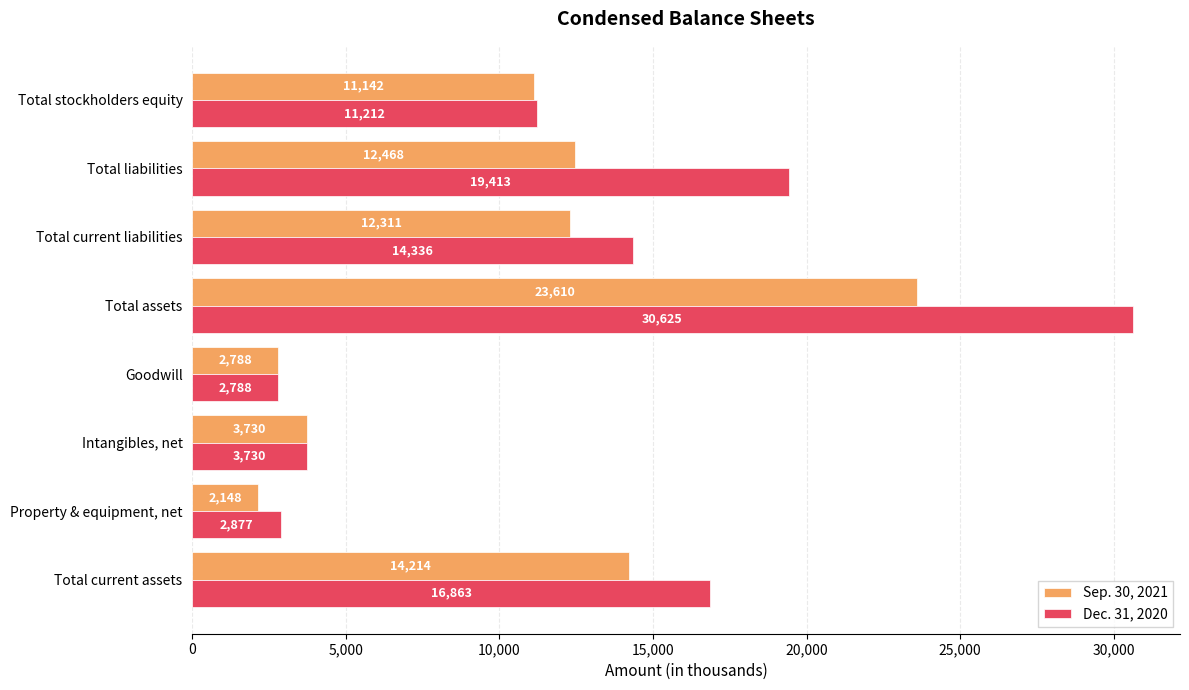

List the series in order of their overall mean, highest first.

Dec. 31, 2020, Sep. 30, 2021